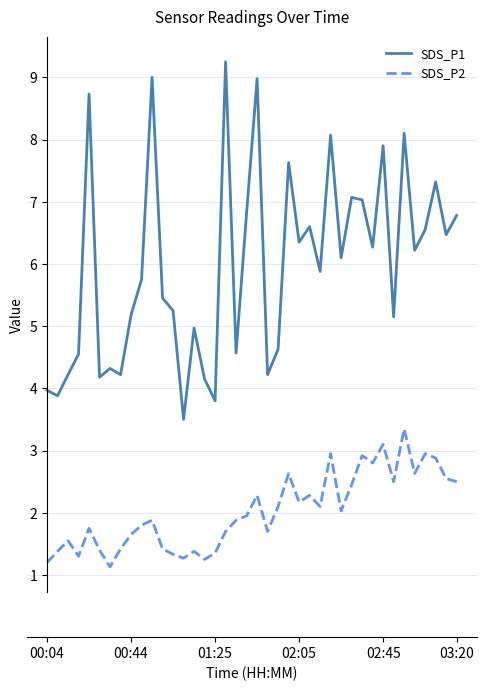

What is the maximum value for SDS_P2?

3.4